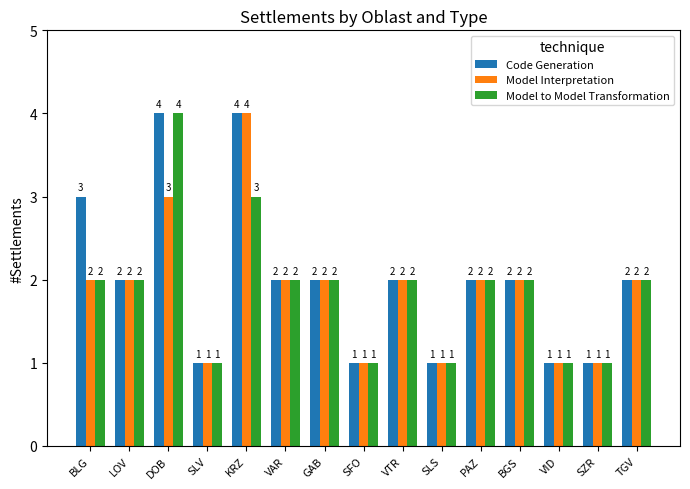

Is it true that Model Interpretation equals 3 at GAB?

False